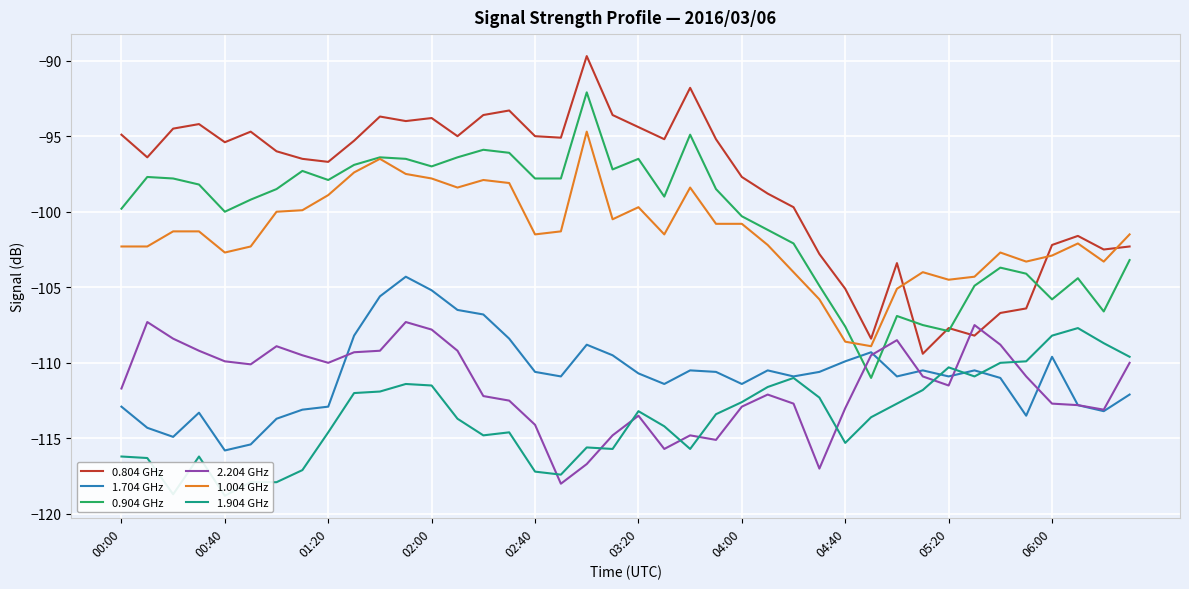

At which category does the chart reach its peak across all series?

18